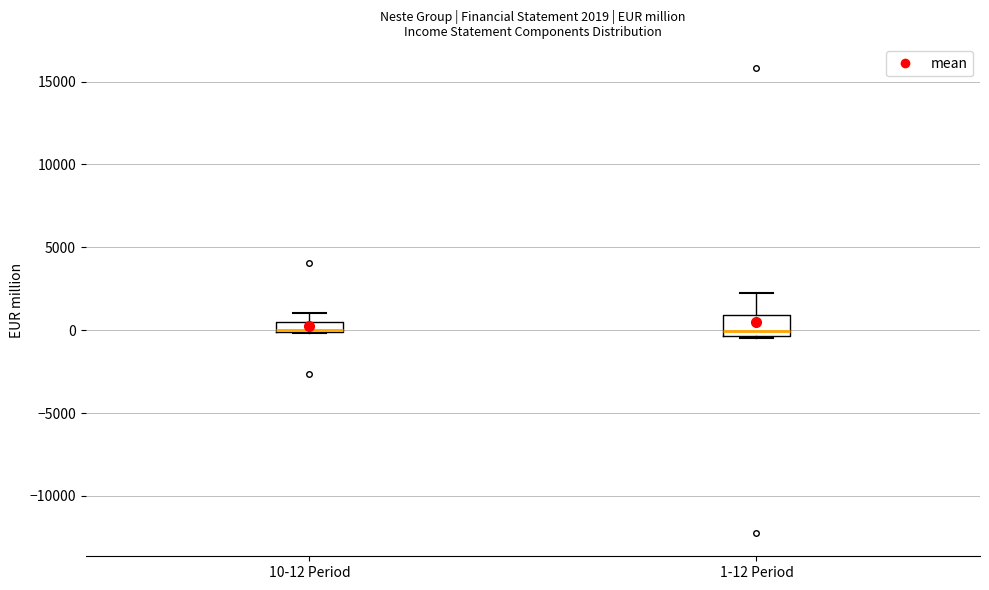

Comparing the boxes themselves (not the whiskers), which one is the tallest?

1-12 Period